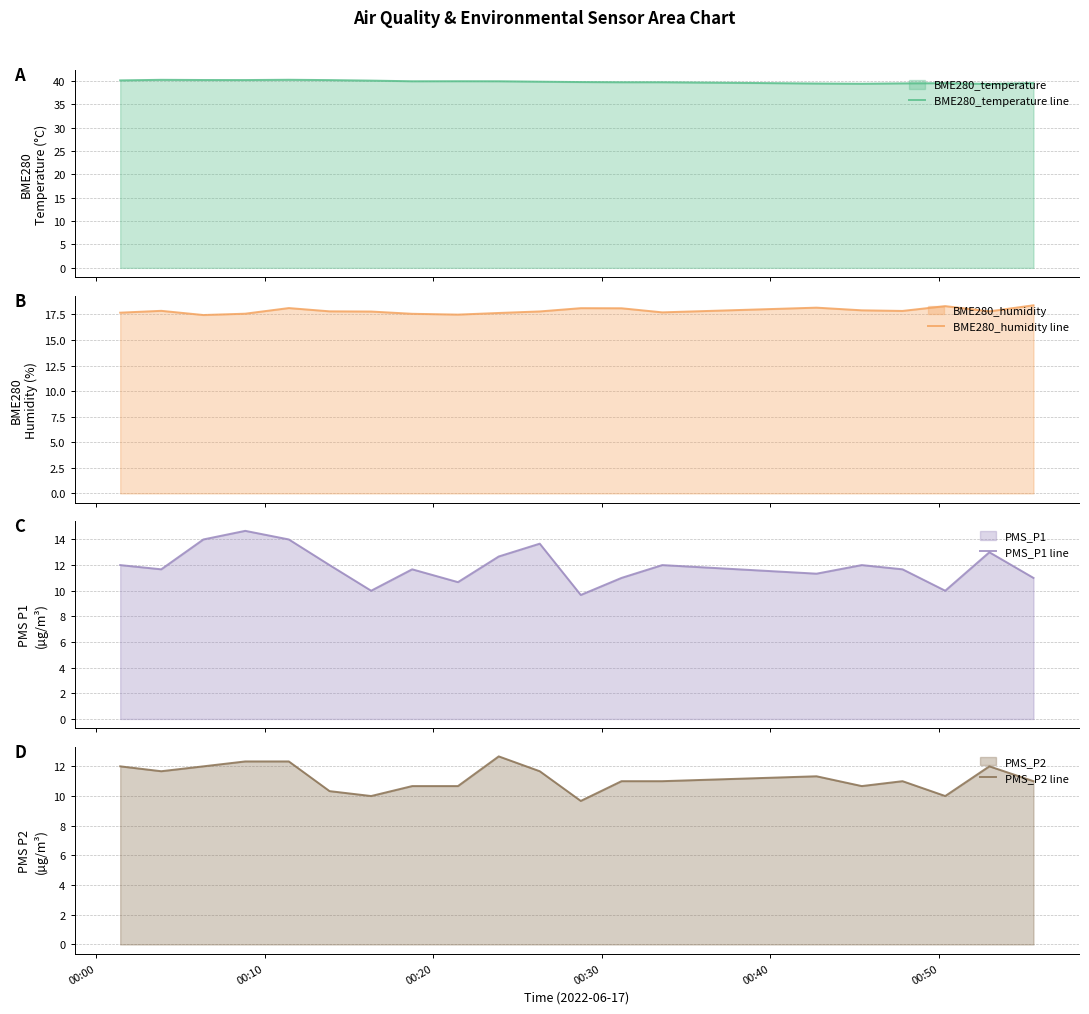

Which series has the widest spread of values?

PMS_P1 line